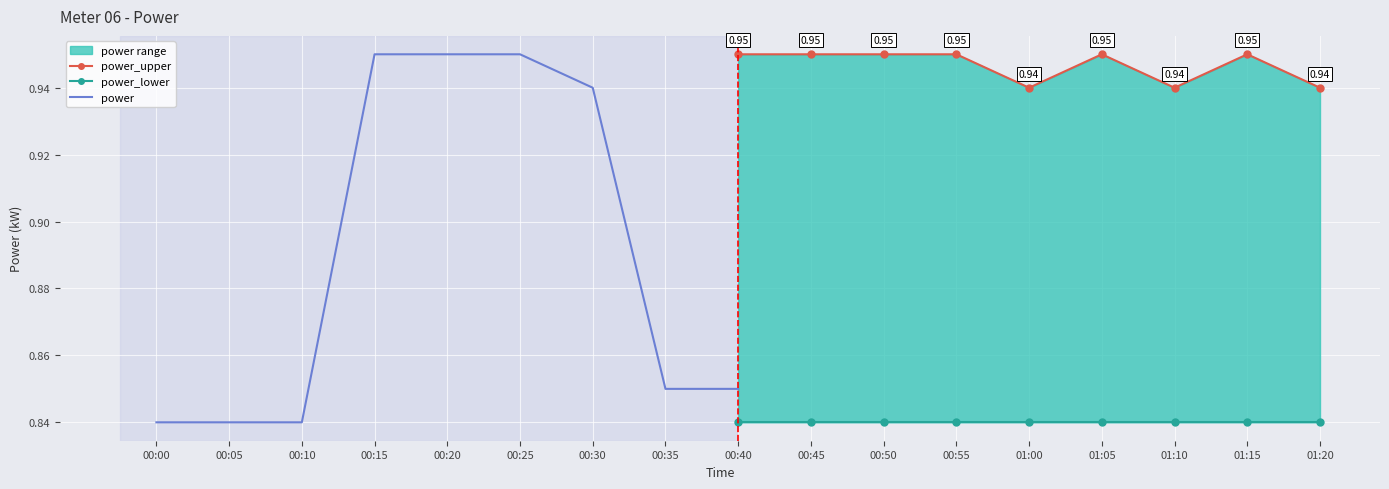

What is the value of the power point at the 3rd from the left?

0.8